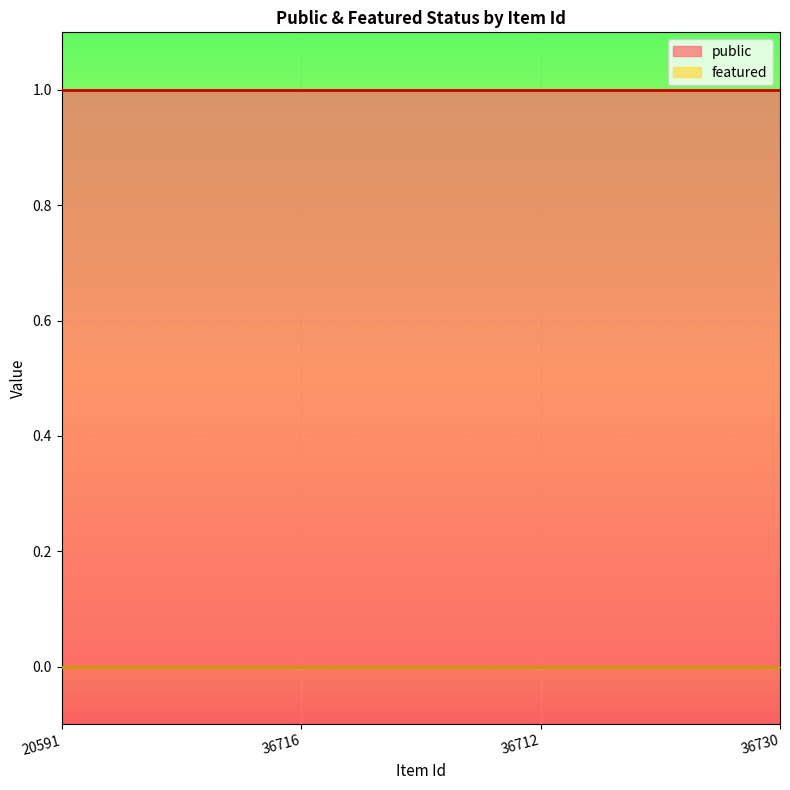

What is the average value of the public series?

1